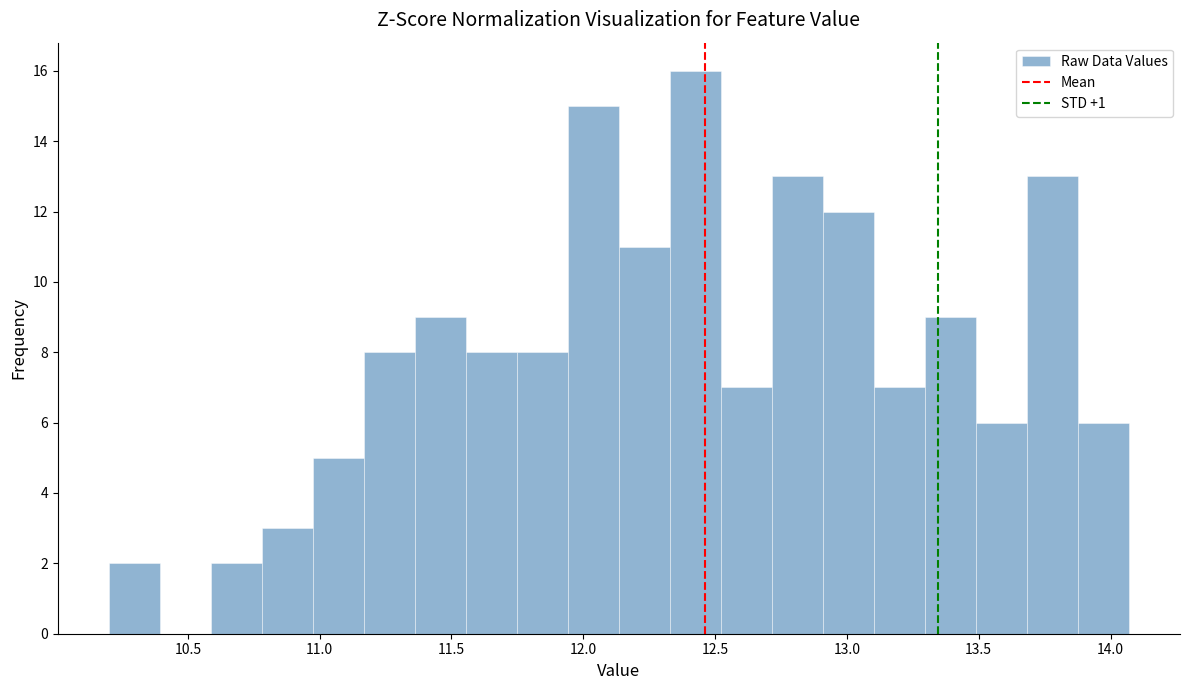

Read against the x-axis, roughly where is the centre of the tallest bar?

12.45